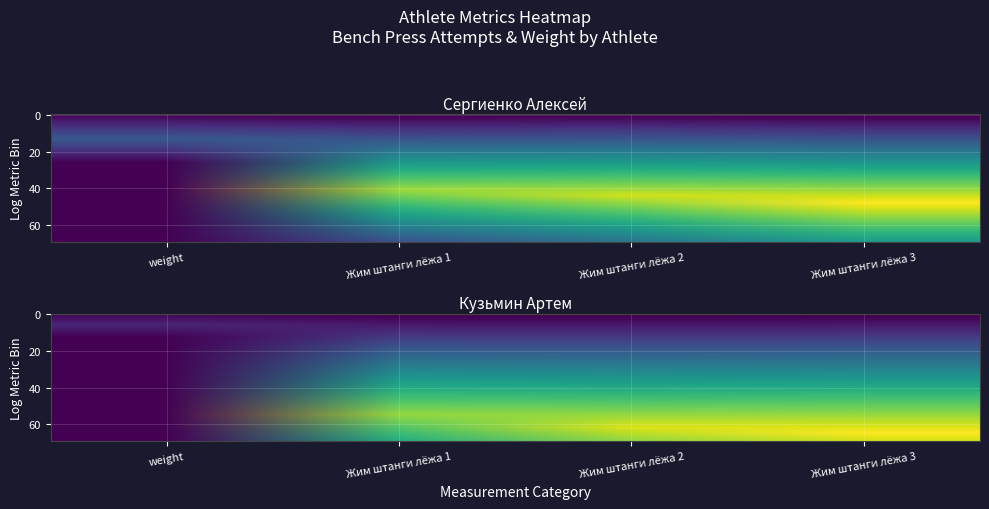

What is the difference between the maximum and minimum values in the Кузьмин Артем series?

0.7